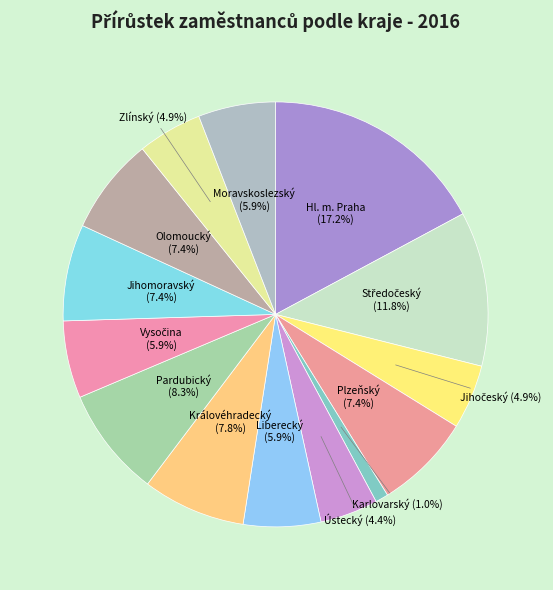

True or false: Pardubický accounts for 8% of the total.

True